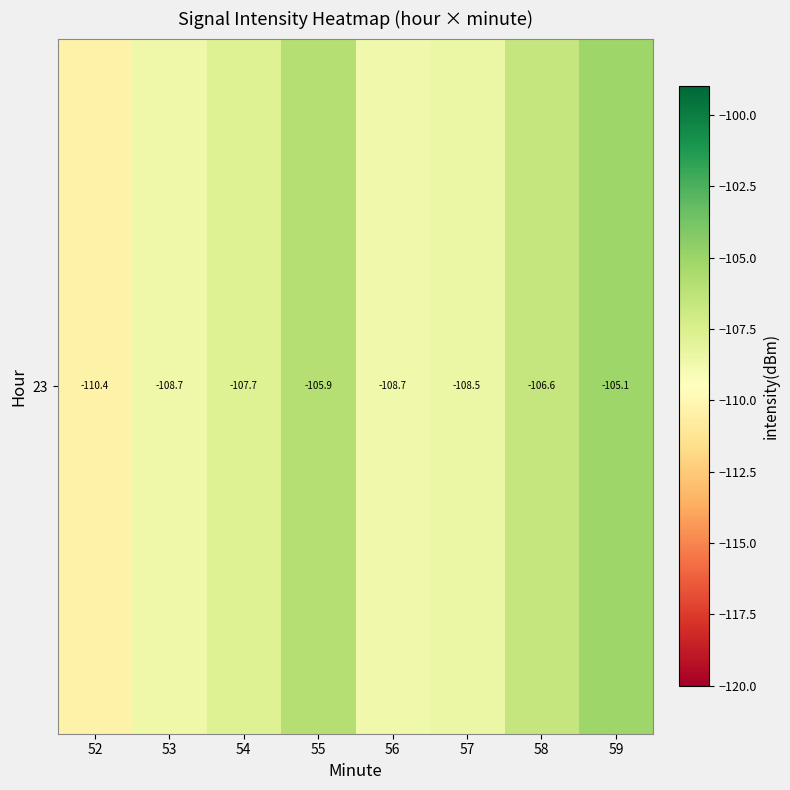

What is the difference between the second highest and second lowest values?

2.7